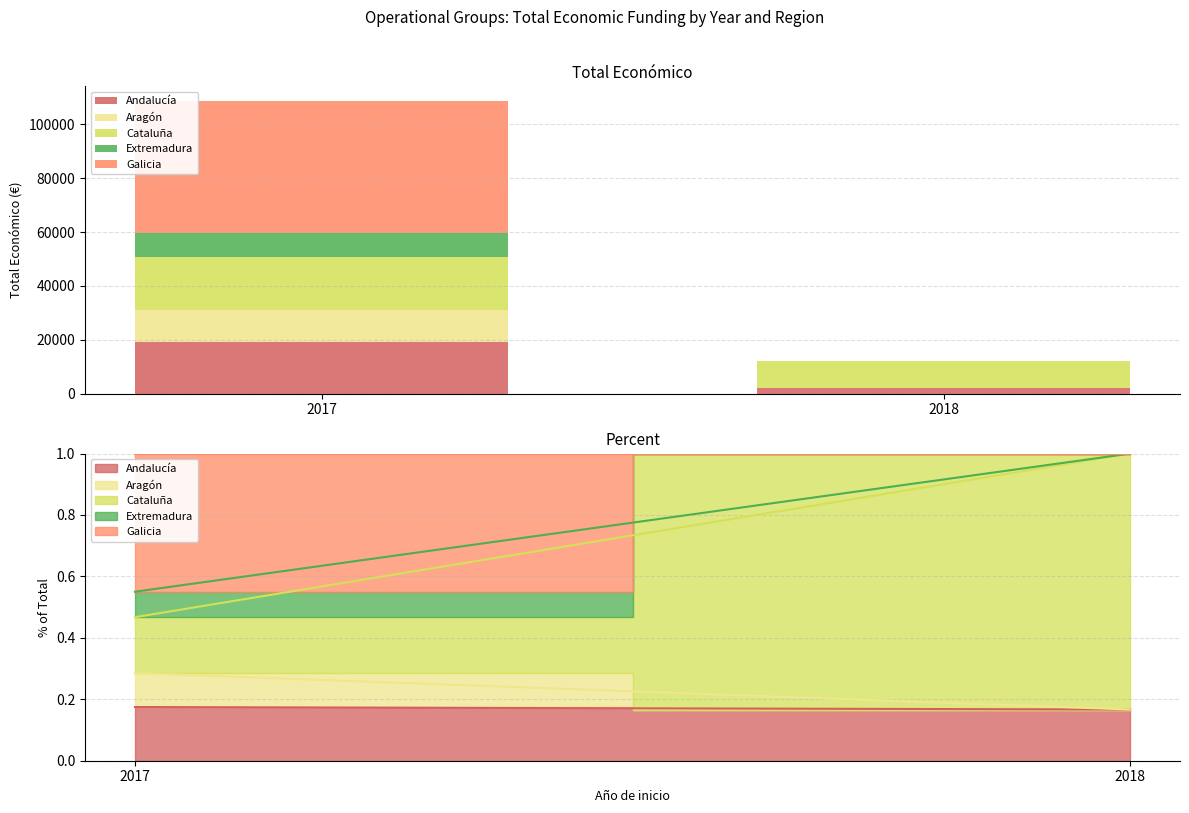

Reading left to right, list all the values displayed in this chart.

Andalucía: 19000	2000
Aragón: 12000	0
Cataluña: 19800	10000
Extremadura: 9000	0
Galicia: 48896	0